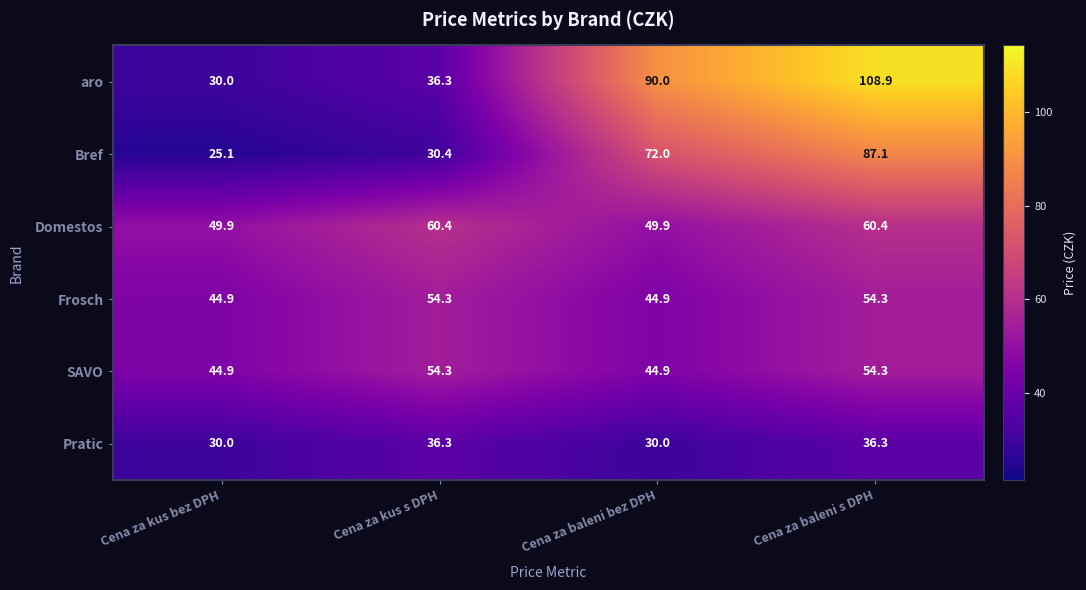

Reading right to left, what are all the values shown in this chart?

aro: Cena za baleni s DPH=108.9	Cena za baleni bez DPH=90.0	Cena za kus s DPH=36.3	Cena za kus bez DPH=30.0
Bref: Cena za baleni s DPH=87.1	Cena za baleni bez DPH=72.0	Cena za kus s DPH=30.4	Cena za kus bez DPH=25.1
Domestos: Cena za baleni s DPH=60.4	Cena za baleni bez DPH=49.9	Cena za kus s DPH=60.4	Cena za kus bez DPH=49.9
Frosch: Cena za baleni s DPH=54.3	Cena za baleni bez DPH=44.9	Cena za kus s DPH=54.3	Cena za kus bez DPH=44.9
SAVO: Cena za baleni s DPH=54.3	Cena za baleni bez DPH=44.9	Cena za kus s DPH=54.3	Cena za kus bez DPH=44.9
Pratic: Cena za baleni s DPH=36.3	Cena za baleni bez DPH=30.0	Cena za kus s DPH=36.3	Cena za kus bez DPH=30.0